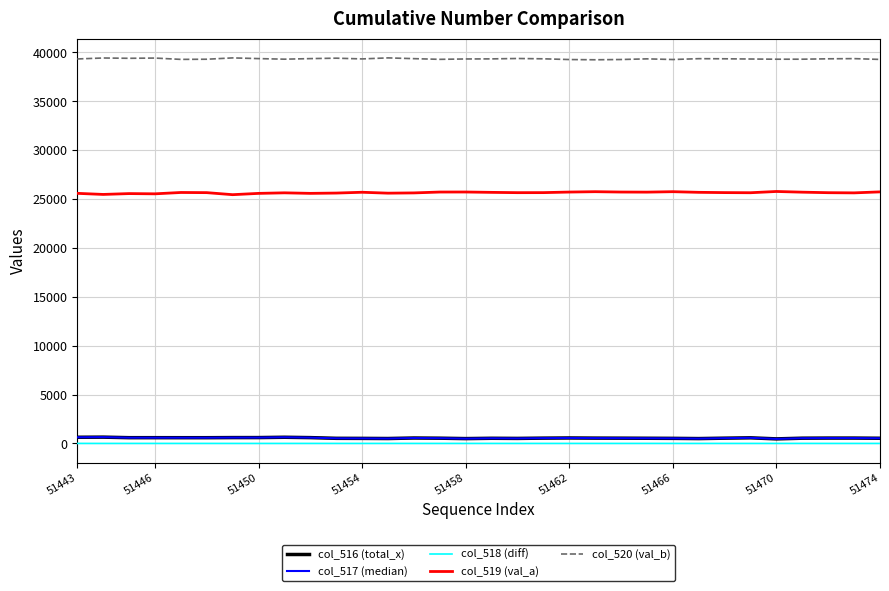

True or false: col_517 (median) and col_519 (val_a) intersect in this chart.

False